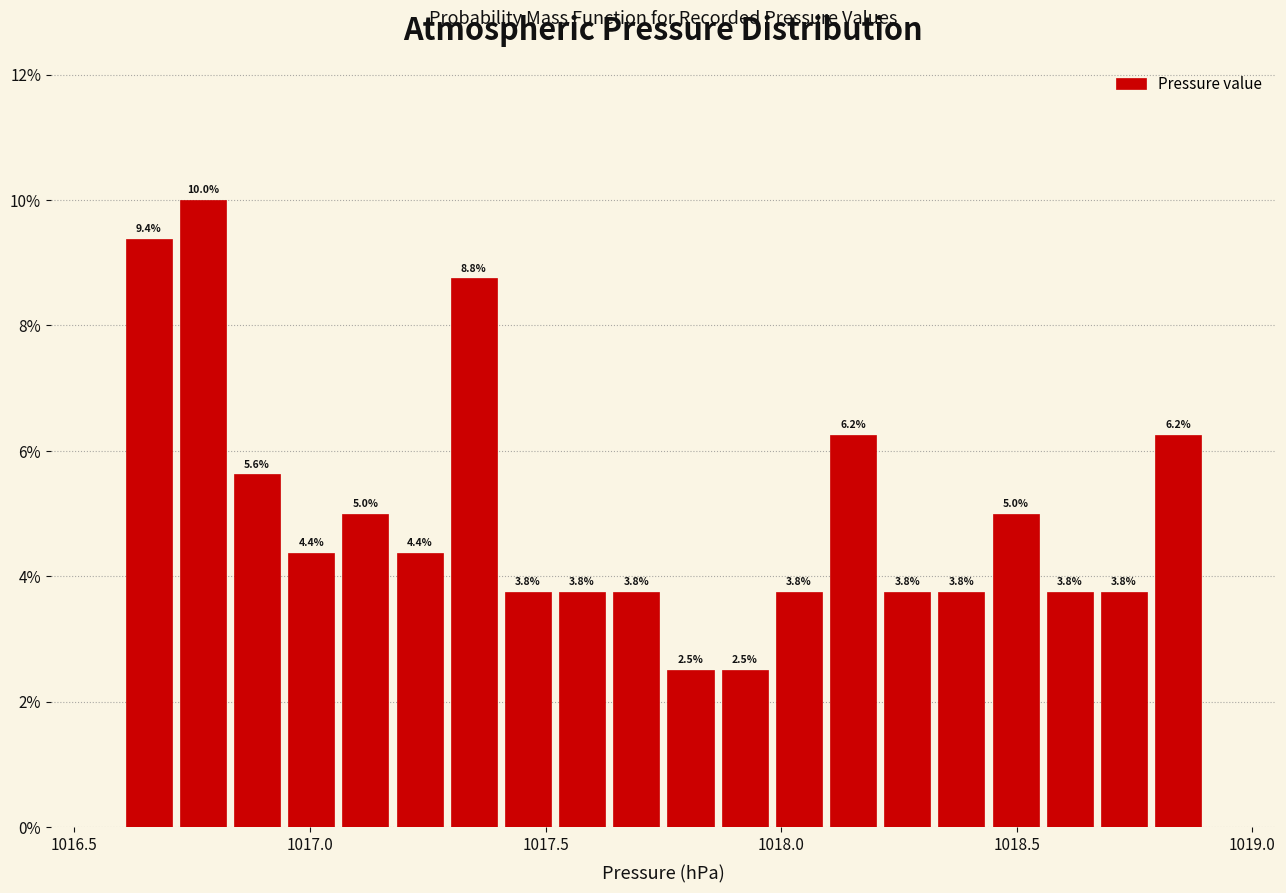

Read against the x-axis, roughly where is the centre of the tallest bar?

1016.75